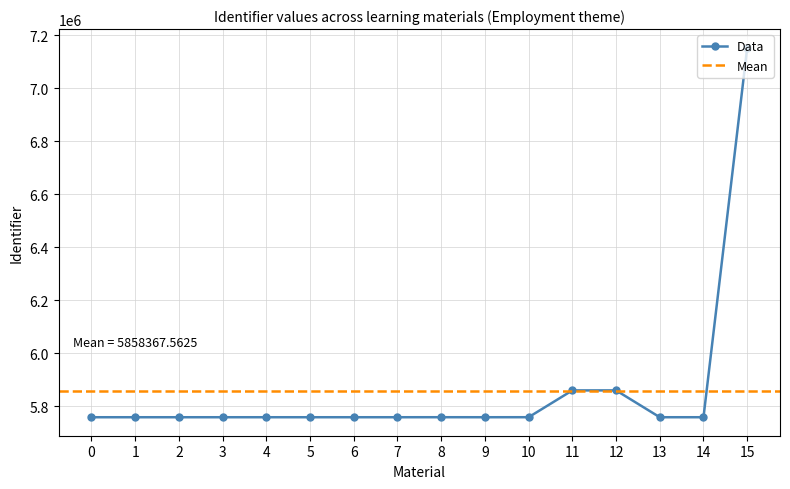

How many lines are shown in the chart?

1